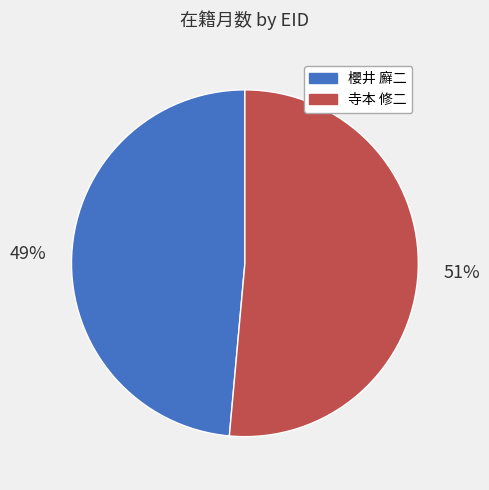

True or false: 櫻井 廯二 accounts for 62% of the total.

False